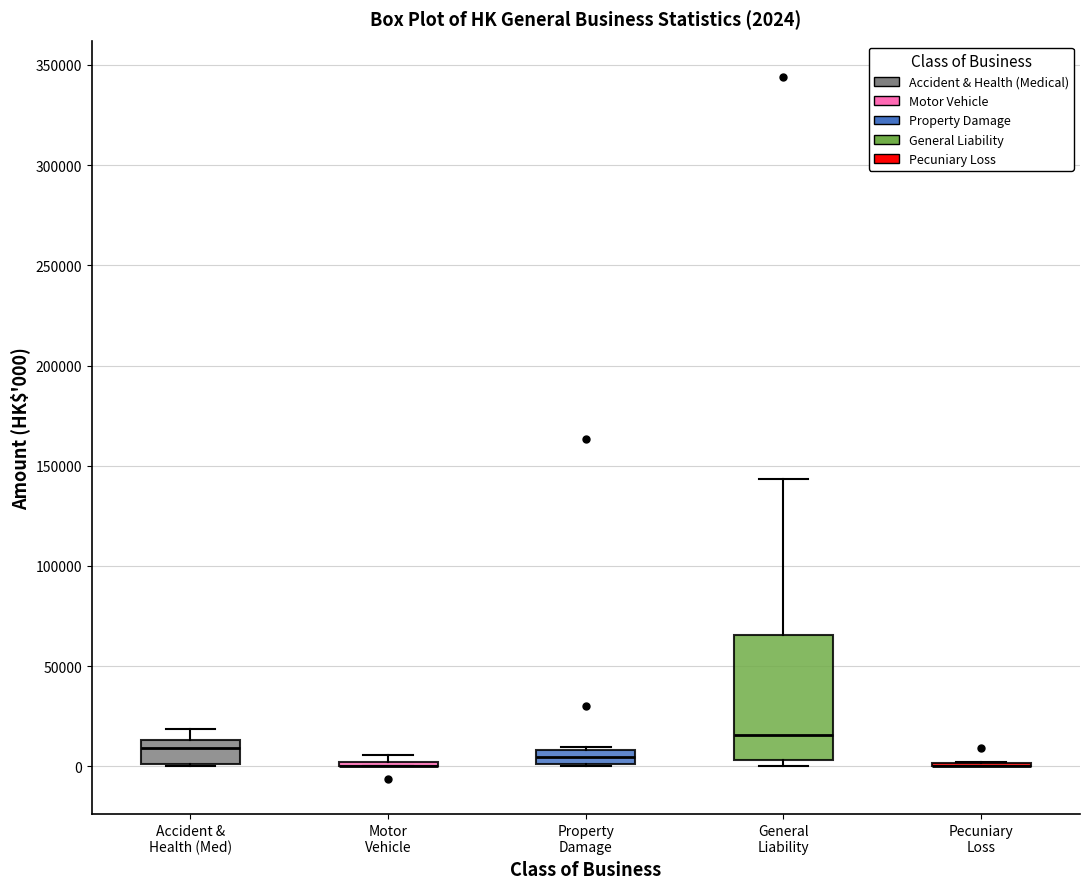

Comparing the boxes themselves (not the whiskers), which one is the tallest?

General Liability